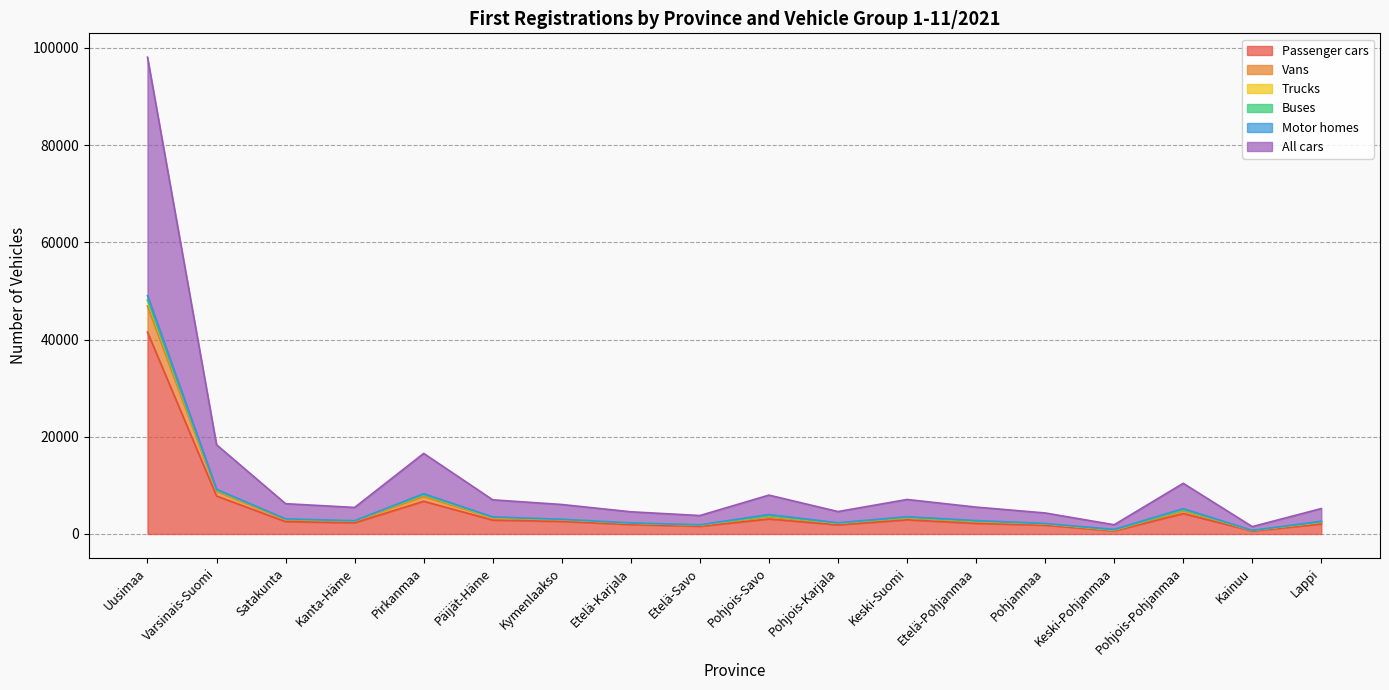

True or false: Vans has more than 1 points higher than both neighbors.

True